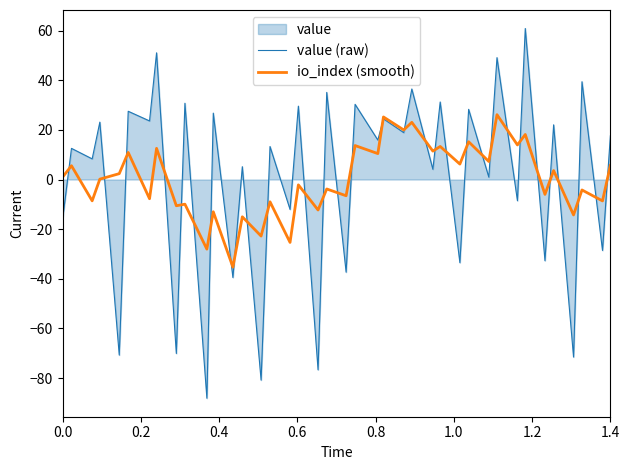

The value (raw) series shows -16.2 at 0.0. True or false?

True